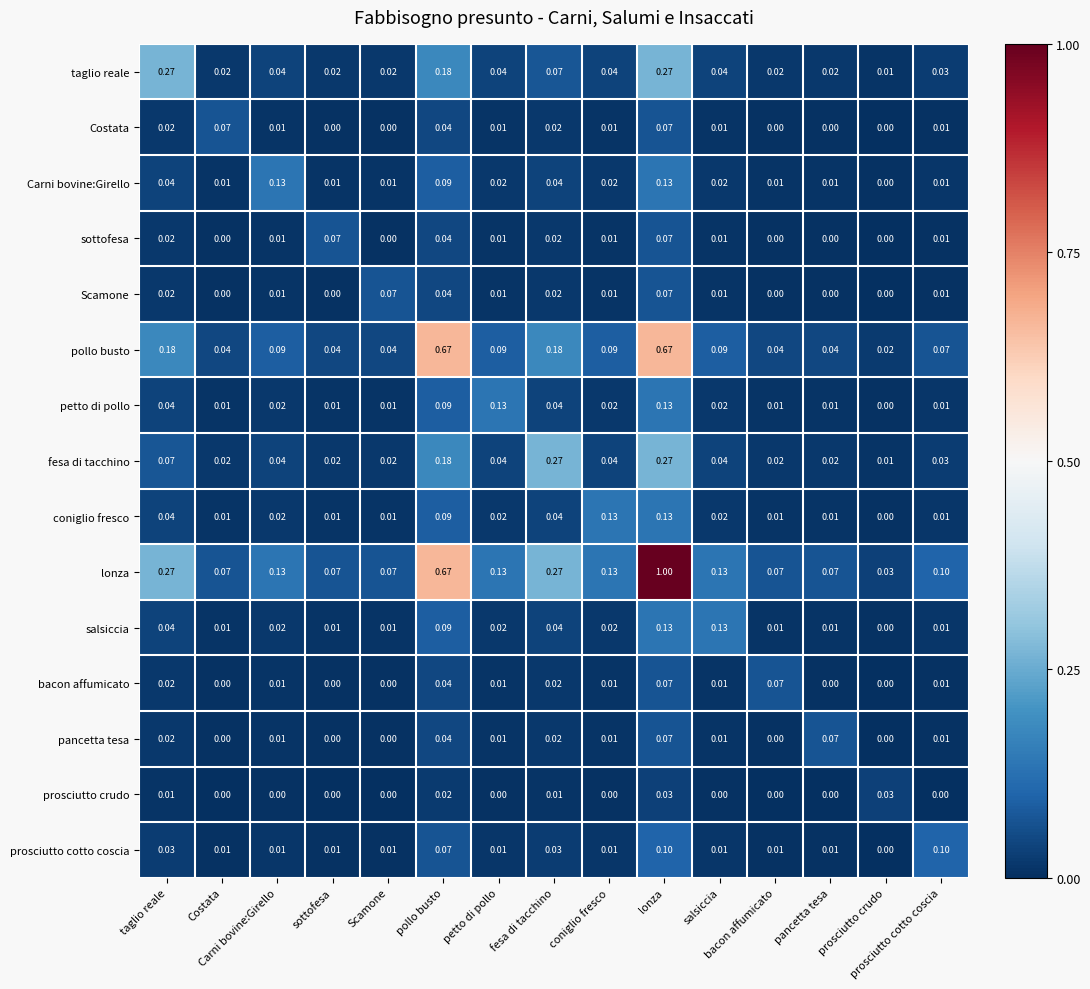

Which series has the largest total across all categories?

lonza